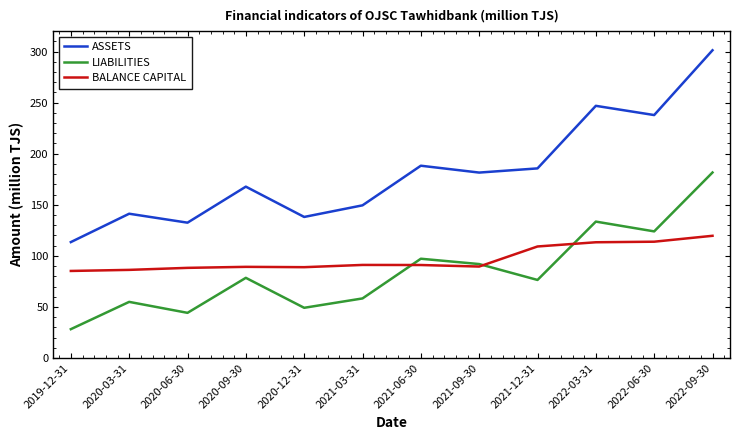

At which label does BALANCE CAPITAL reach its peak?

2022-09-30